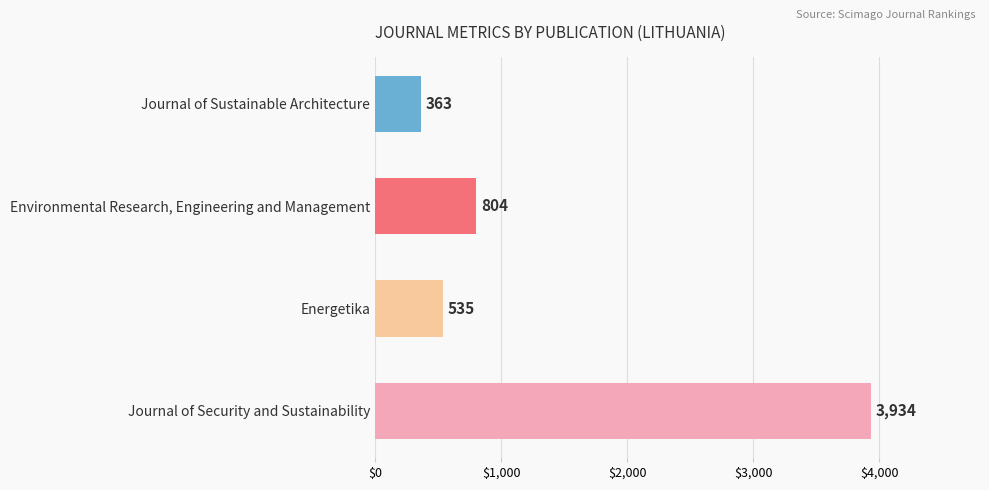

Between Environmental Research, Engineering and Management and Journal of Security and Sustainability, which is larger?

Journal of Security and Sustainability